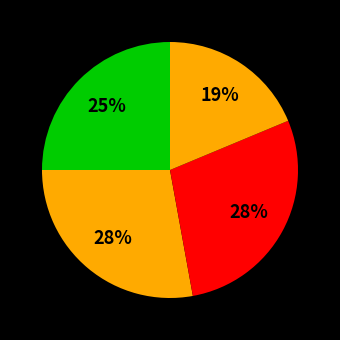

Count the number of slices in the pie.

4